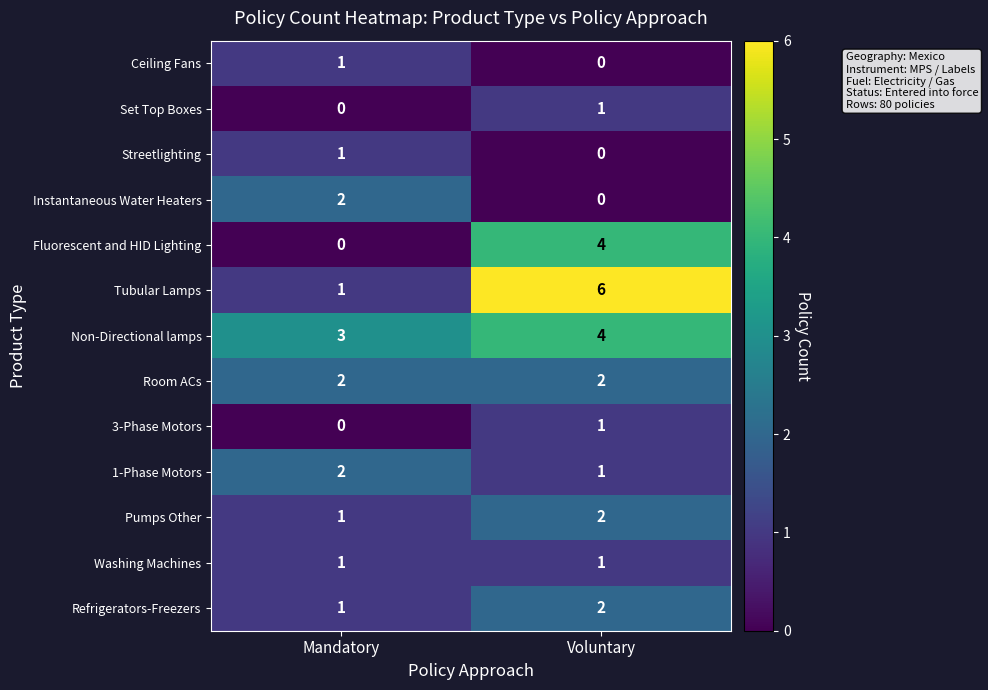

Which category has the lowest value in the Fluorescent and HID Lighting series?

Mandatory